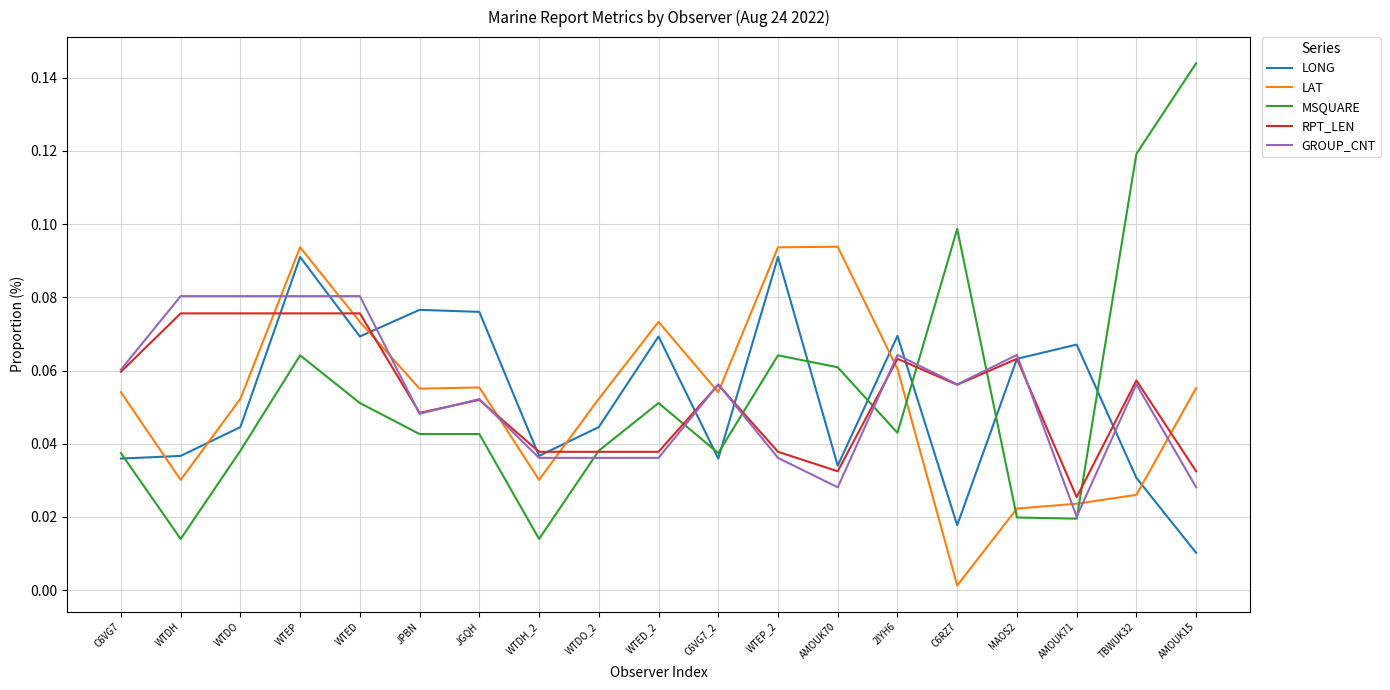

Is the value of MSQUARE at 2IYH6 greater than the value of LAT at WTDH?

Yes